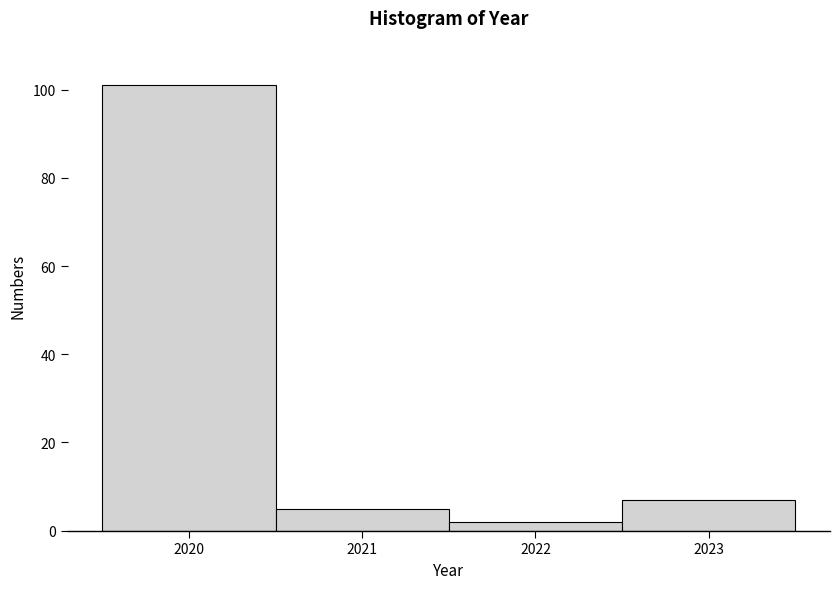

Reading left to right, list every bar in this chart as the range it spans on the x-axis followed by its height. The values are not printed on the chart, so give them approximately, as read against the axis.

2019.5 to 2020.5: 102
2020.5 to 2021.5: 6
2021.5 to 2022.5: 2
2022.5 to 2023.5: 8